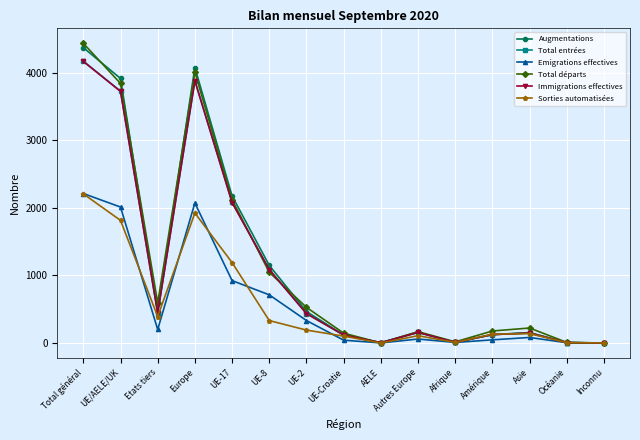

How many interior local peaks does the Augmentations series have?

3